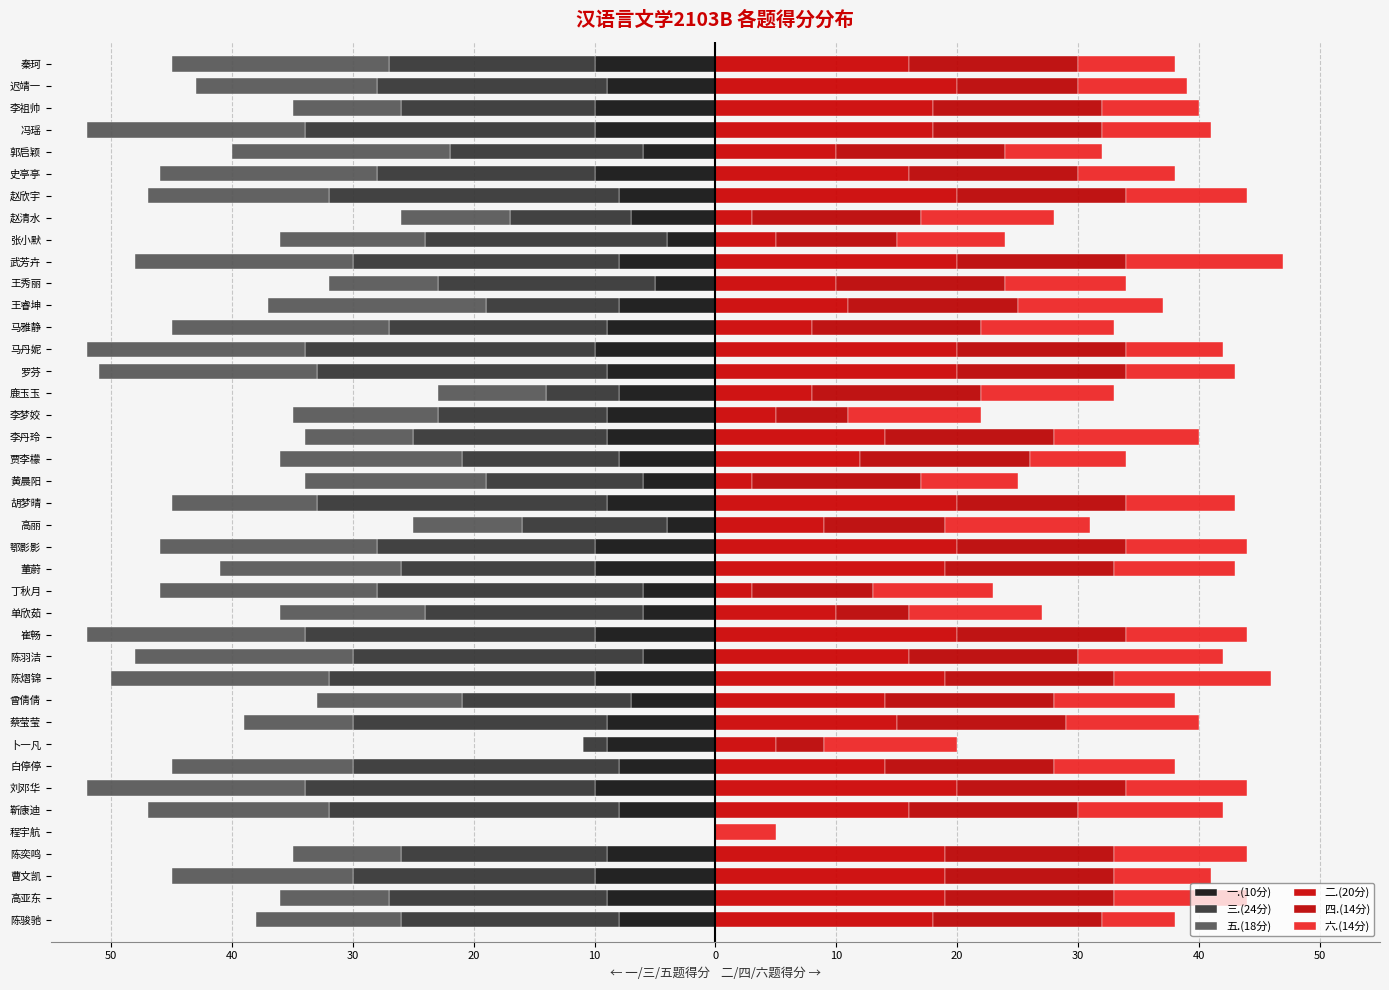

Reading right to left, what are all the values shown in this chart?

一.(10分): -10	-9	-10	-10	-6	-10	-8	-7	-4	-8	-5	-8	-9	-10	-9	-8	-9	-9	-8	-6	-9	-4	-10	-10	-6	-6	-10	-6	-10	-7	-9	-9	-8	-10	-8	0	-9	-10	-9	-8
三.(24分): -17	-19	-16	-24	-16	-18	-24	-10	-20	-22	-18	-11	-18	-24	-24	-6	-14	-16	-13	-13	-24	-12	-18	-16	-22	-18	-24	-24	-22	-14	-21	-2	-22	-24	-24	0	-17	-20	-18	-18
五.(18分): -18	-15	-9	-18	-18	-18	-15	-9	-12	-18	-9	-18	-18	-18	-18	-9	-12	-9	-15	-15	-12	-9	-18	-15	-18	-12	-18	-18	-18	-12	-9	0	-15	-18	-15	0	-9	-15	-9	-12
二.(20分): 16	20	18	18	10	16	20	3	5	20	10	11	8	20	20	8	5	14	12	3	20	9	20	19	3	10	20	16	19	14	15	5	14	20	16	0	19	19	19	18
四.(14分): 14	10	14	14	14	14	14	14	10	14	14	14	14	14	14	14	6	14	14	14	14	10	14	14	10	6	14	14	14	14	14	4	14	14	14	0	14	14	14	14
六.(14分): 8	9	8	9	8	8	10	11	9	13	10	12	11	8	9	11	11	12	8	8	9	12	10	10	10	11	10	12	13	10	11	11	10	10	12	5	11	8	11	6